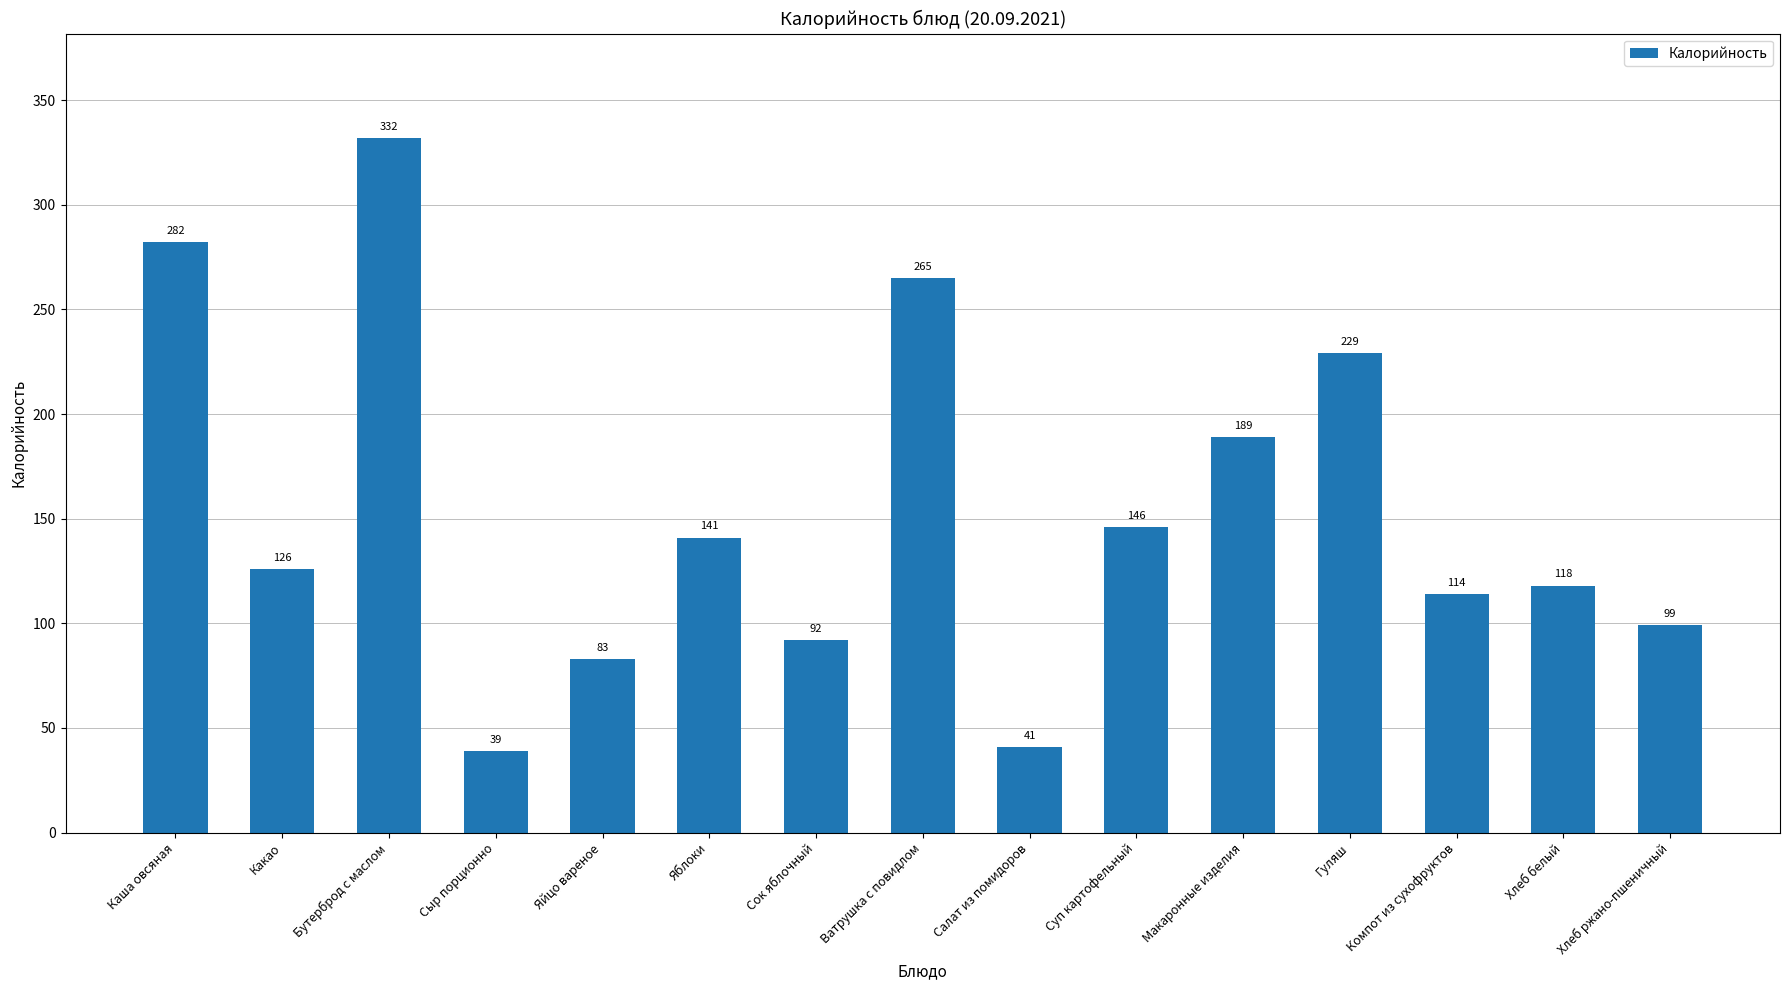

What is the sum of all values?

2296